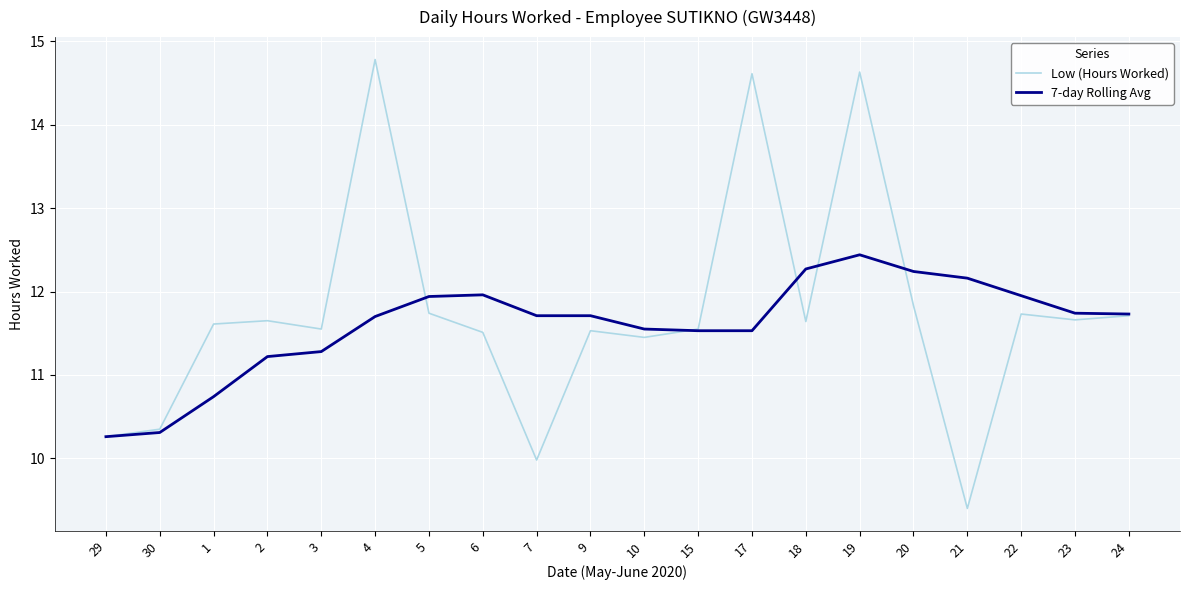

What is the sum of all Low (Hours Worked) values?

235.2